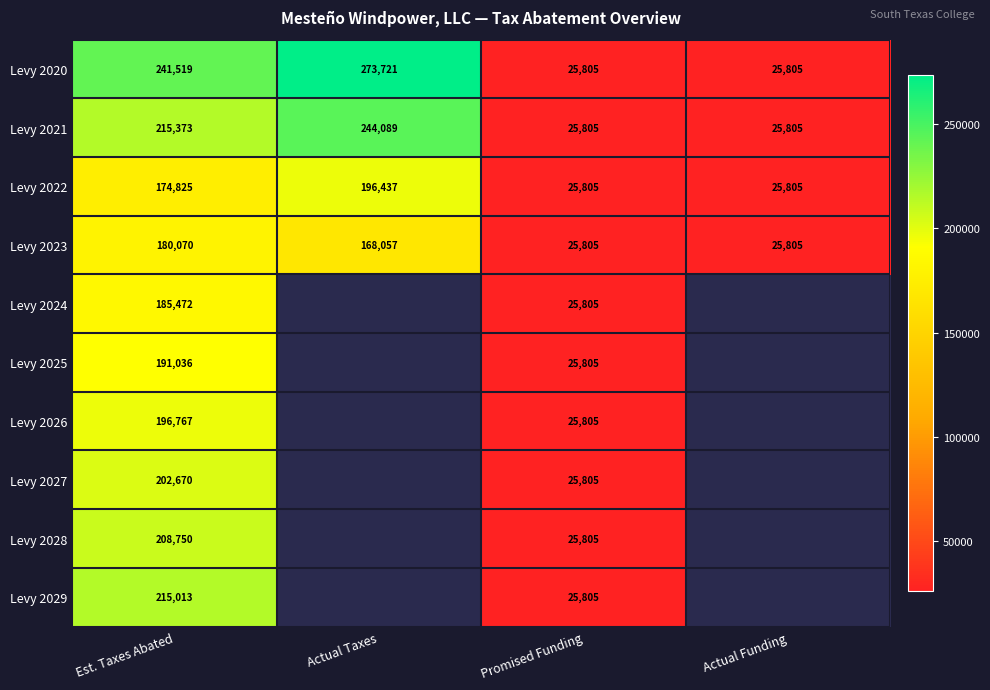

At how many categories does at least one series exceed 163358?

2